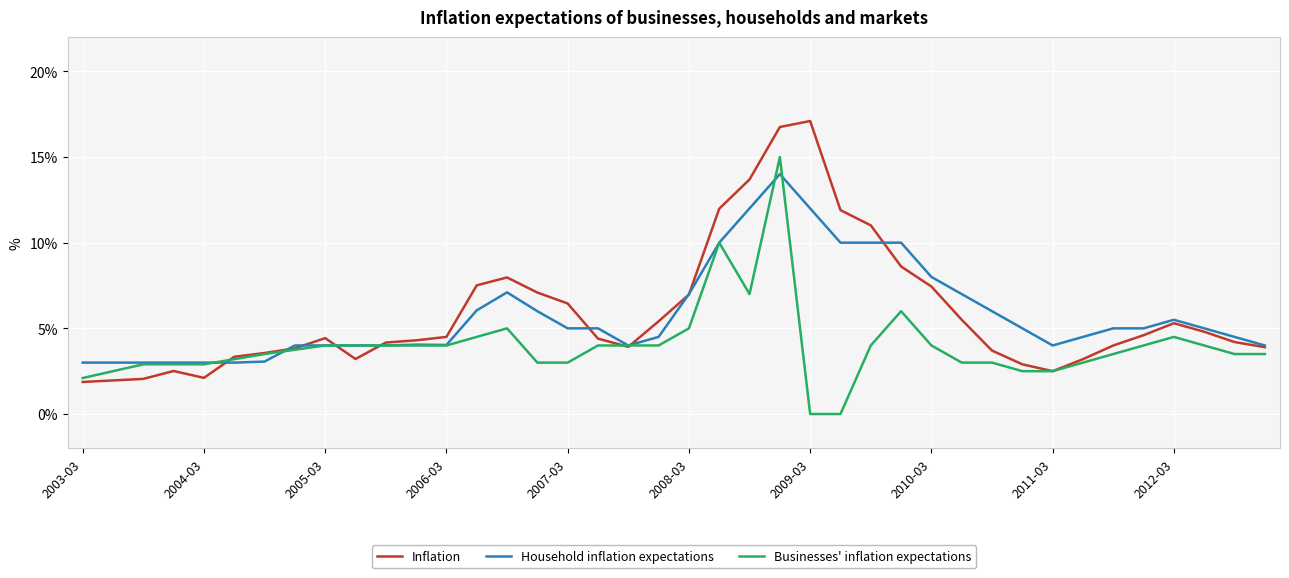

List the series in order of their peak value, highest first.

Inflation, Businesses' inflation expectations, Household inflation expectations